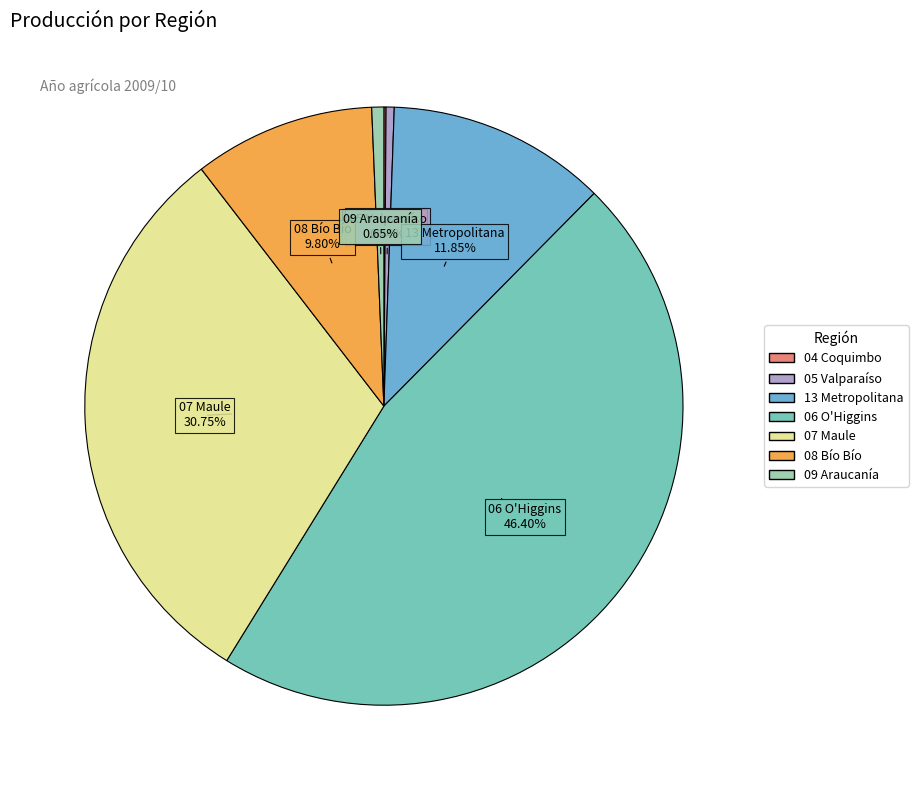

Is it true that 09 Araucanía is 1% of the pie?

True